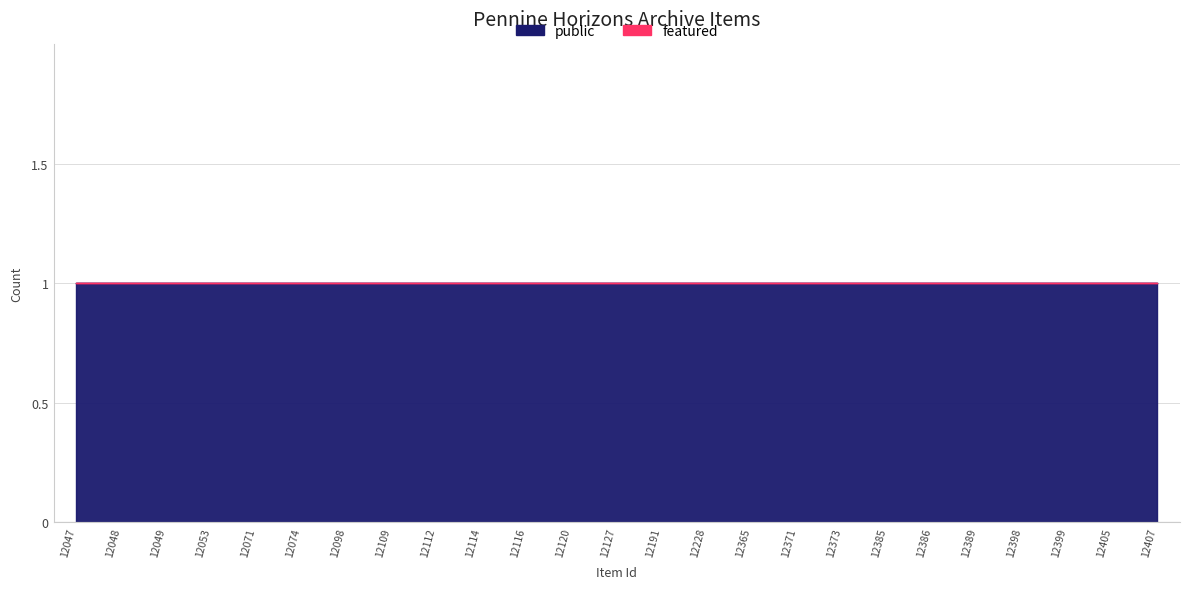

Rank the series at 12399 from highest to lowest value.

public, featured